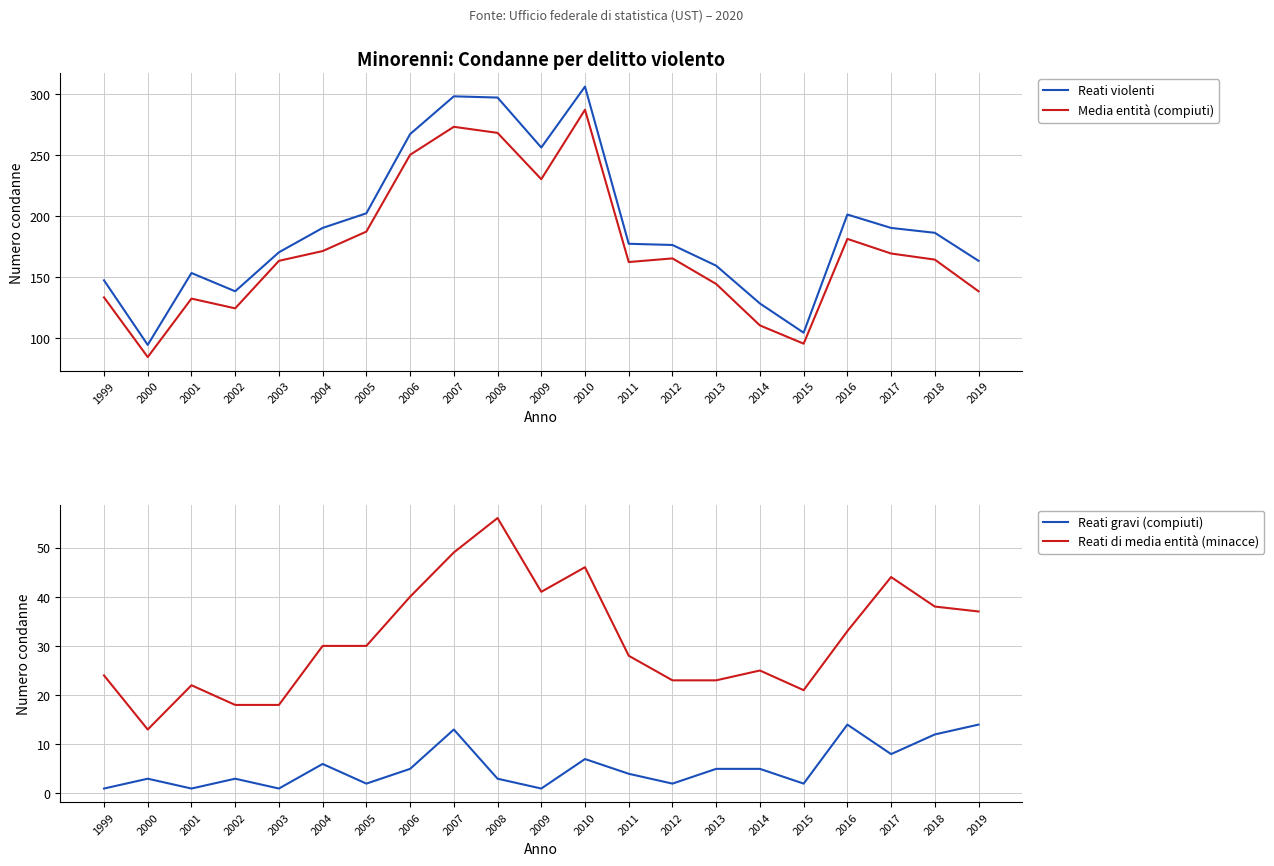

True or false: Reati gravi (compiuti) and Reati di media entità (minacce) cross at least once.

False